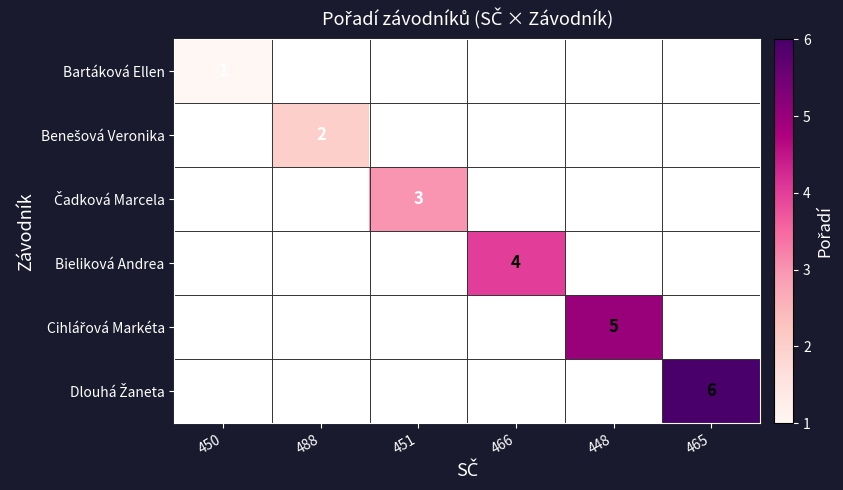

The value of Bieliková Andrea at 466 is 7. True or false?

False